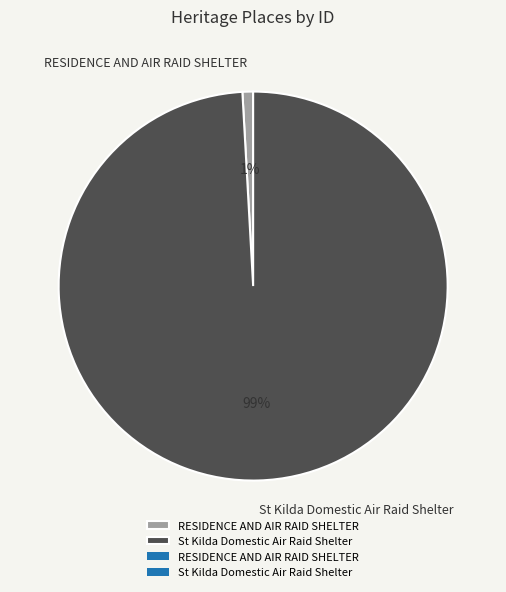

Rank the categories by value from lowest to highest.

RESIDENCE AND AIR RAID SHELTER, St Kilda Domestic Air Raid Shelter